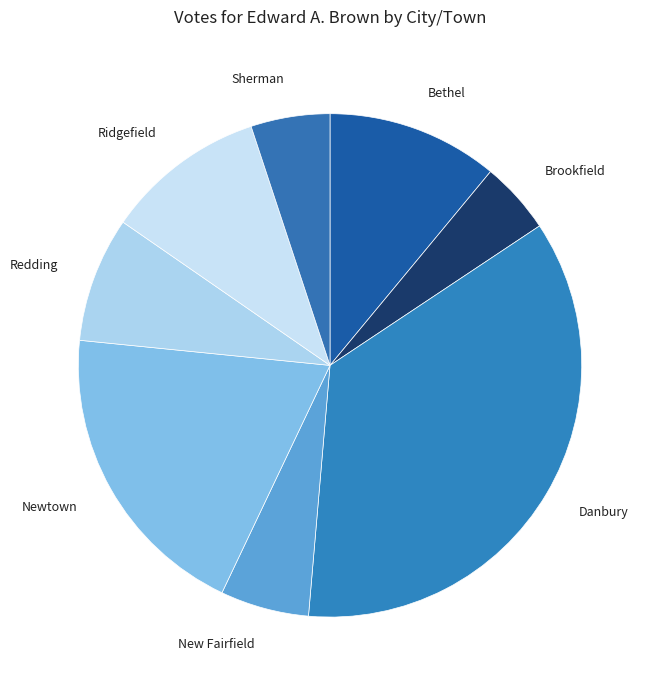

Do New Fairfield and Brookfield together represent more than half of the pie?

No